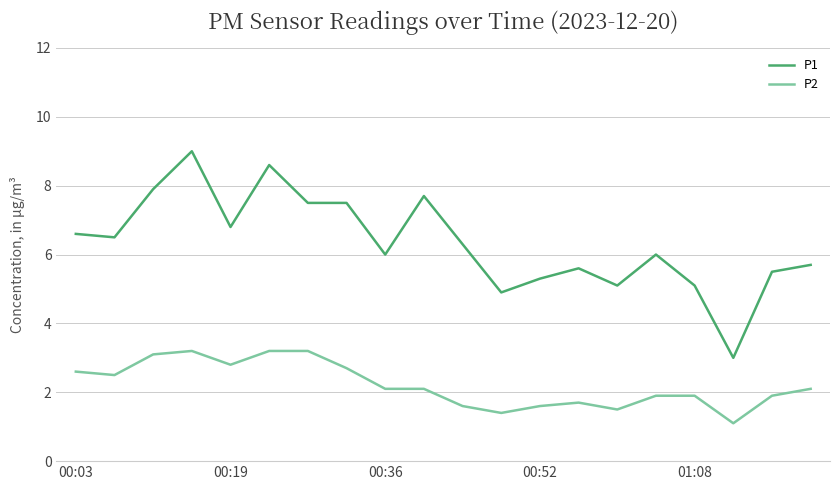

Which series has the largest total across all categories?

P1